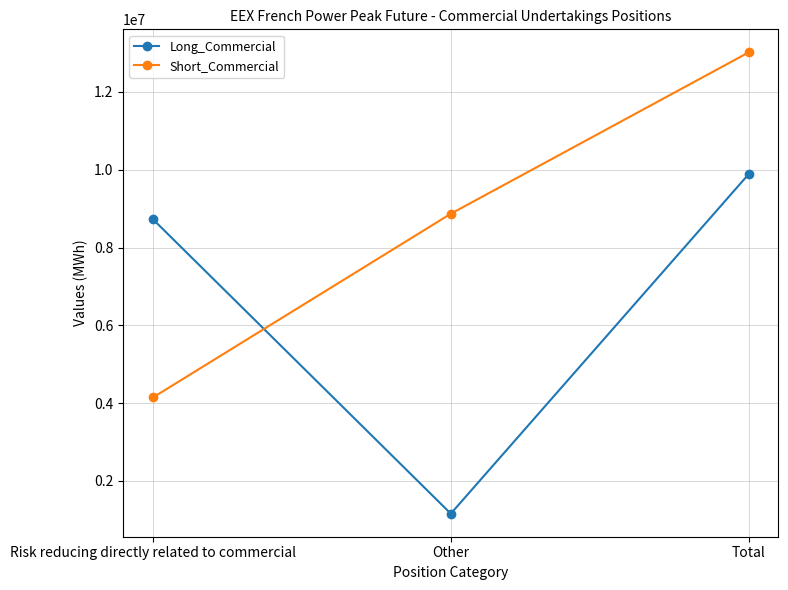

What is the label of the 2nd point from the left?

Other